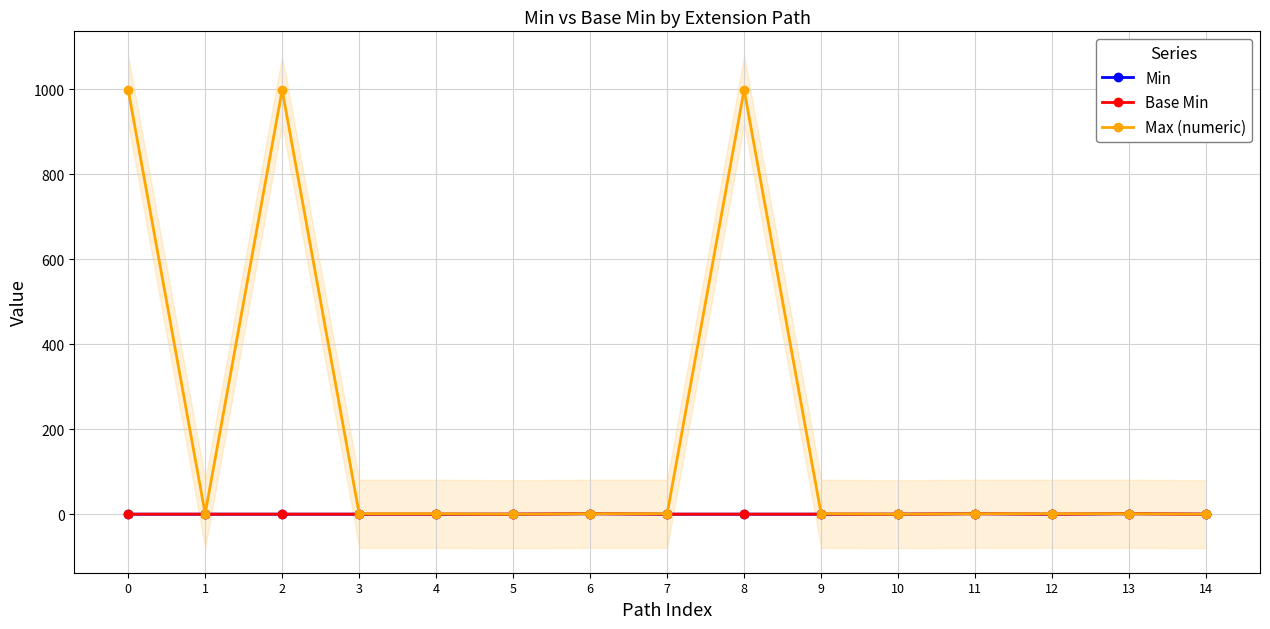

Does the chart have visible grid lines?

Yes